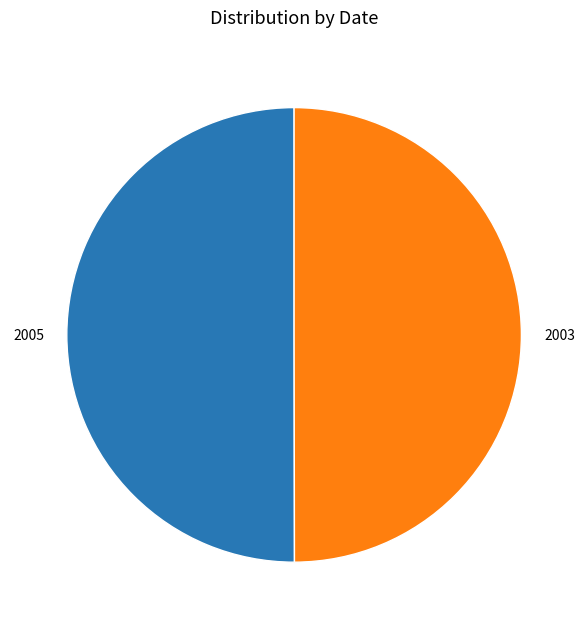

The 2005 slice represents 50% of the pie. True or false?

True